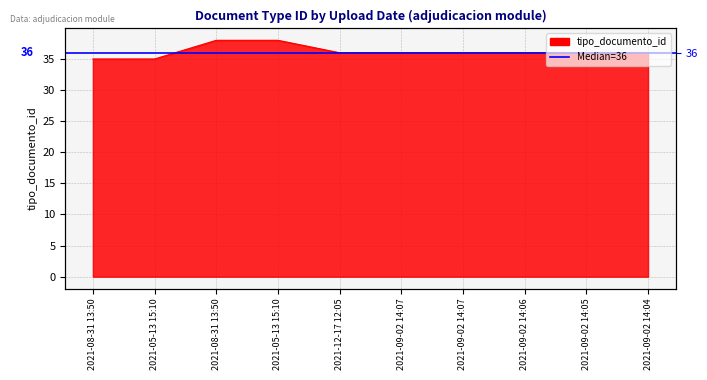

What is the label of the 7th point from the left?

2021-09-02 14:07